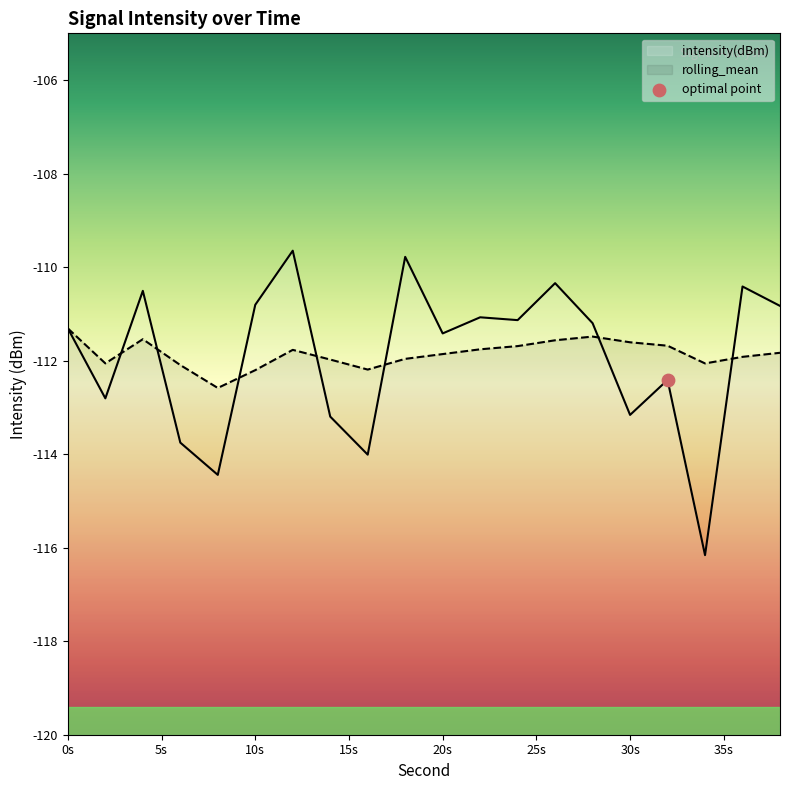

Which series reaches the minimum Y coordinate?

intensity(dBm)